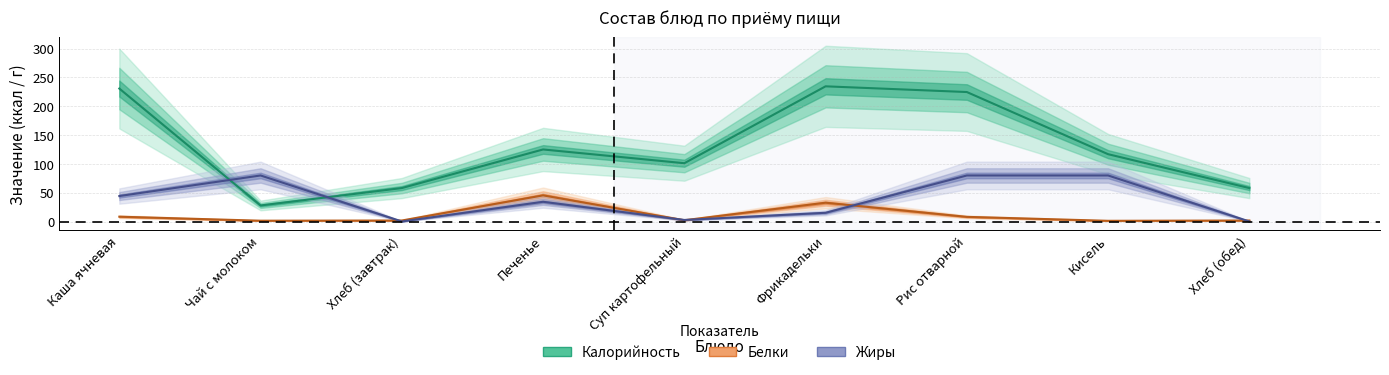

Reading right to left, what are all the values shown in this chart?

Калорийность: Хлеб (обед)=58.2	Кисель=116.9	Рис отварной=224.7	Фрикадельки=234.6	Суп картофельный=101.2	Печенье=125.1	Хлеб (завтрак)=58.2	Чай с молоком=28.0	Каша ячневая=230.7
Белки: Хлеб (обед)=1.9	Кисель=1.4	Рис отварной=8.2	Фрикадельки=32.8	Суп картофельный=2.3	Печенье=45.5	Хлеб (завтрак)=1.9	Чай с молоком=1.6	Каша ячневая=8.5
Жиры: Хлеб (обед)=0.2	Кисель=80.0	Рис отварной=80.0	Фрикадельки=15.3	Суп картофельный=2.8	Печенье=34.4	Хлеб (завтрак)=0.2	Чай с молоком=80.0	Каша ячневая=44.3